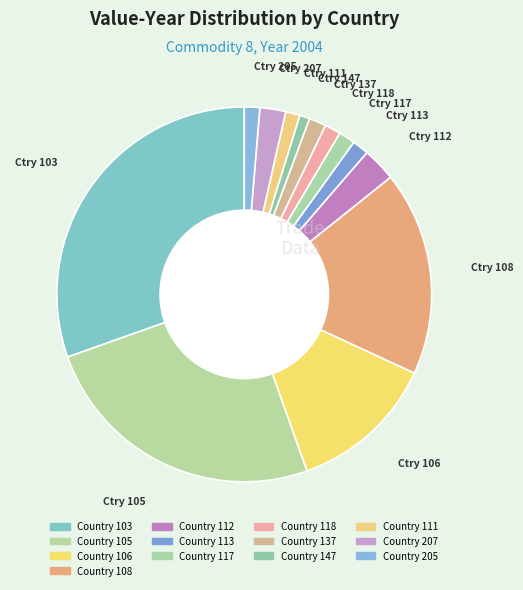

How many segments does this pie chart have?

13